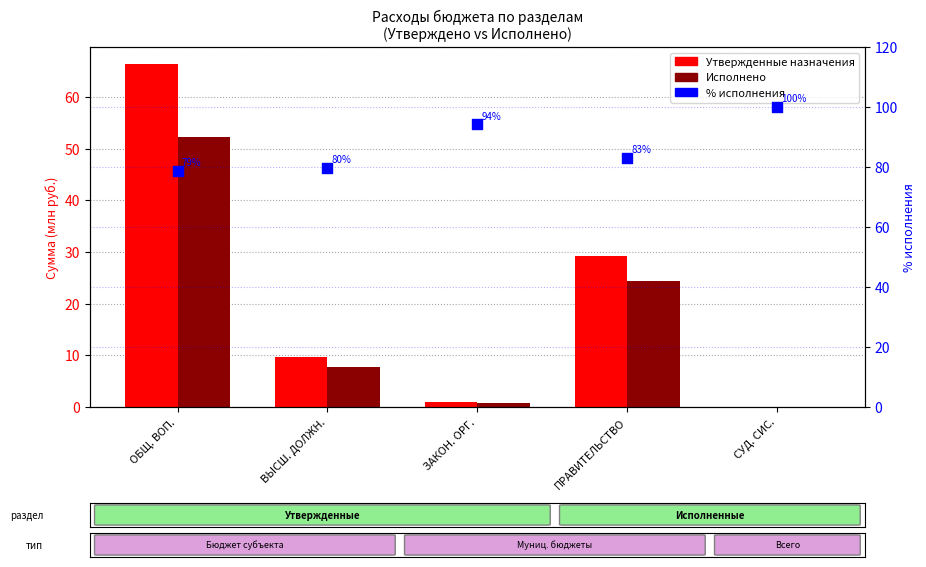

Which series has the widest spread of Y values?

Утвержденные назначения